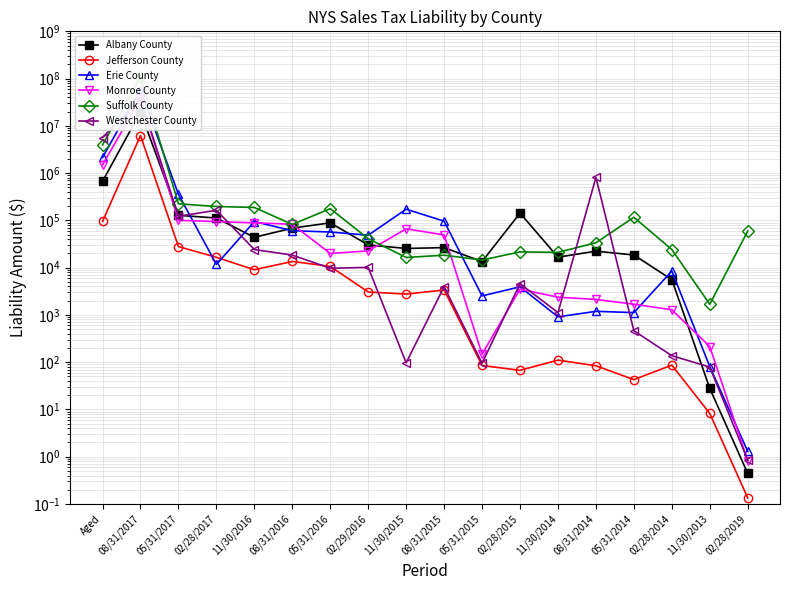

True or false: Jefferson County and Albany County cross at least once.

False